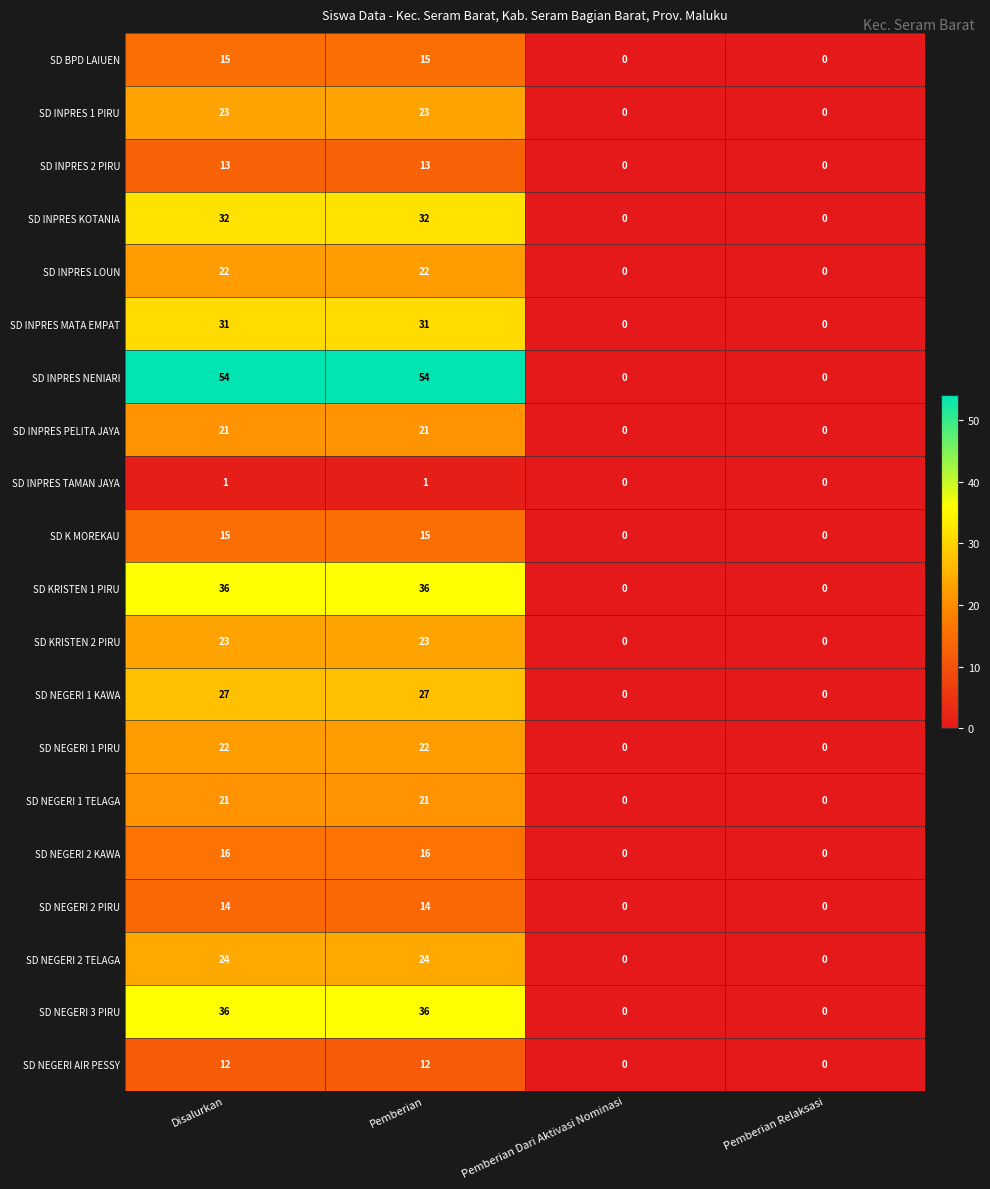

What is the difference between the highest and lowest values at Pemberian?

53